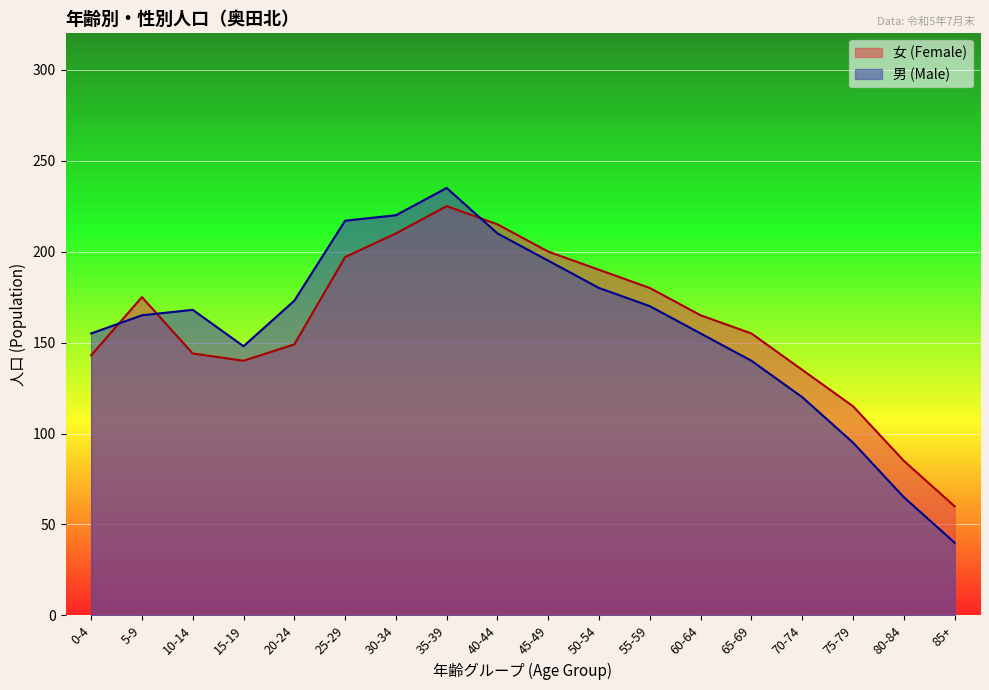

How many lines are shown in the chart?

2